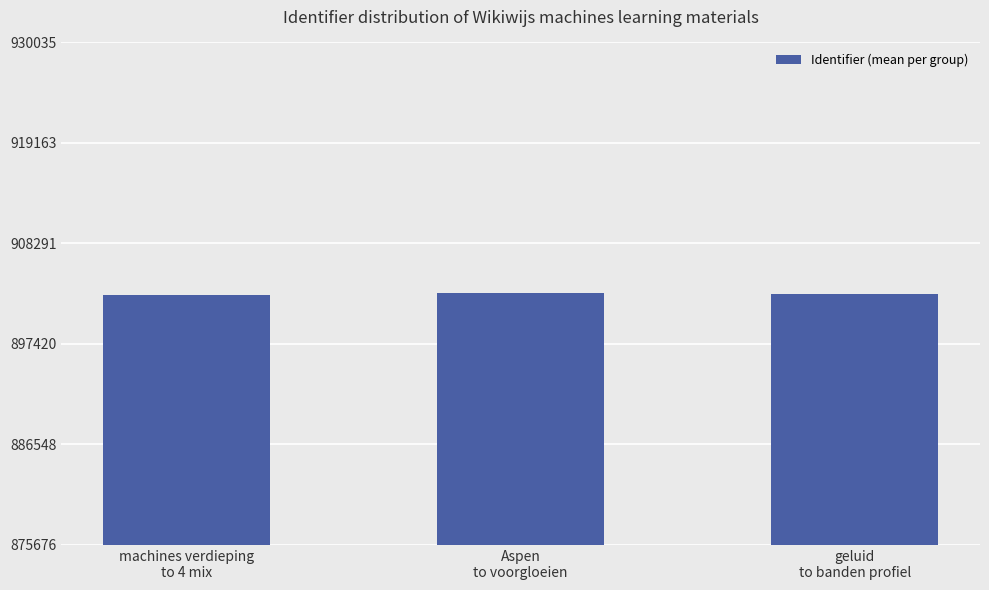

What is the difference between the maximum and minimum values?

187.3